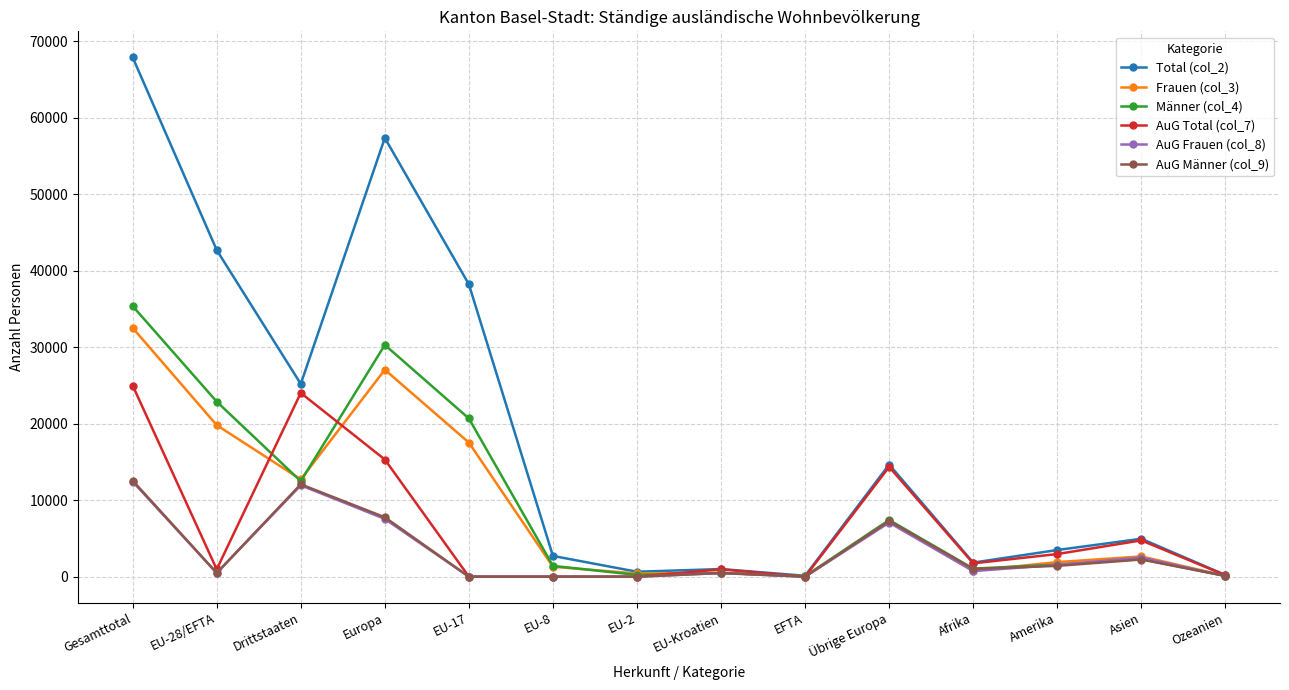

Where is the first local minimum for AuG Frauen (col_8)?

EU-28/EFTA